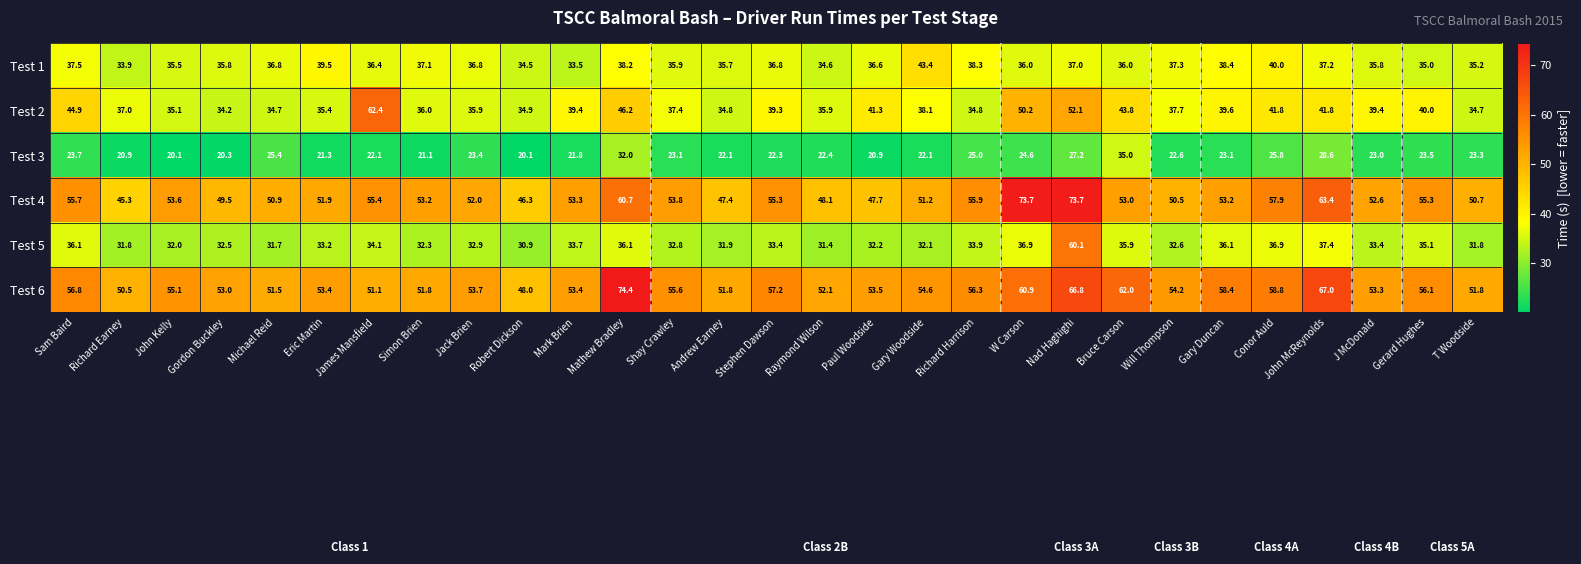

Rank the series by their maximum value, from lowest to highest.

Test 3, Test 1, Test 5, Test 2, Test 4, Test 6